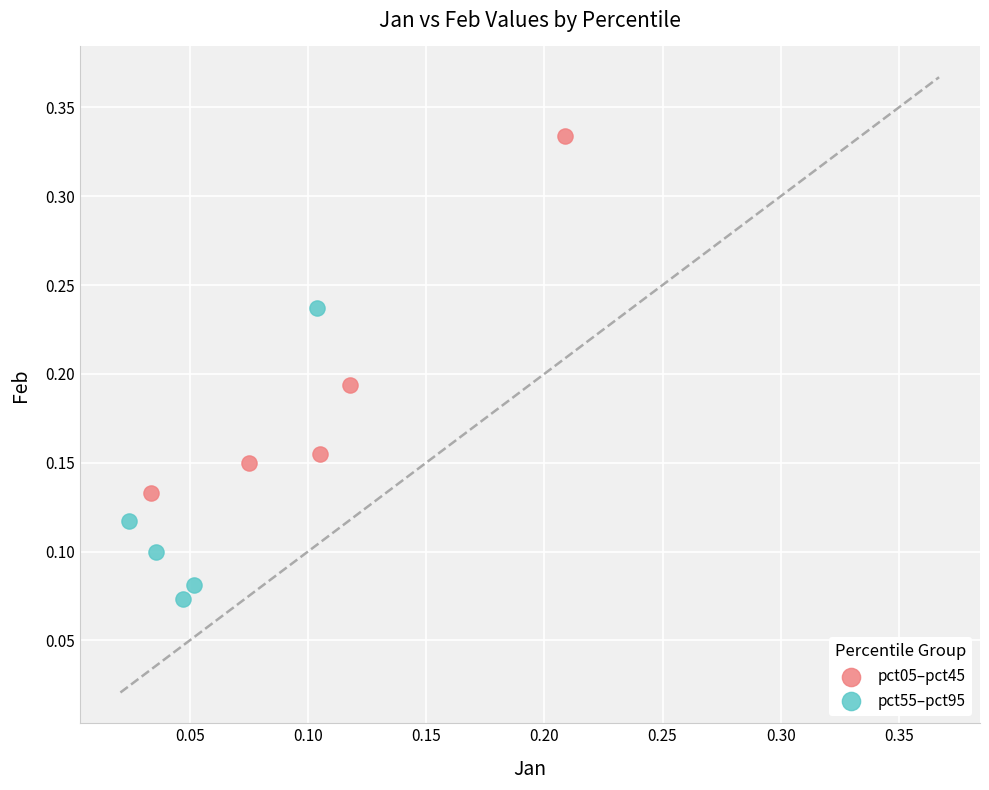

Which series contains the lowest Y value?

pct55–pct95